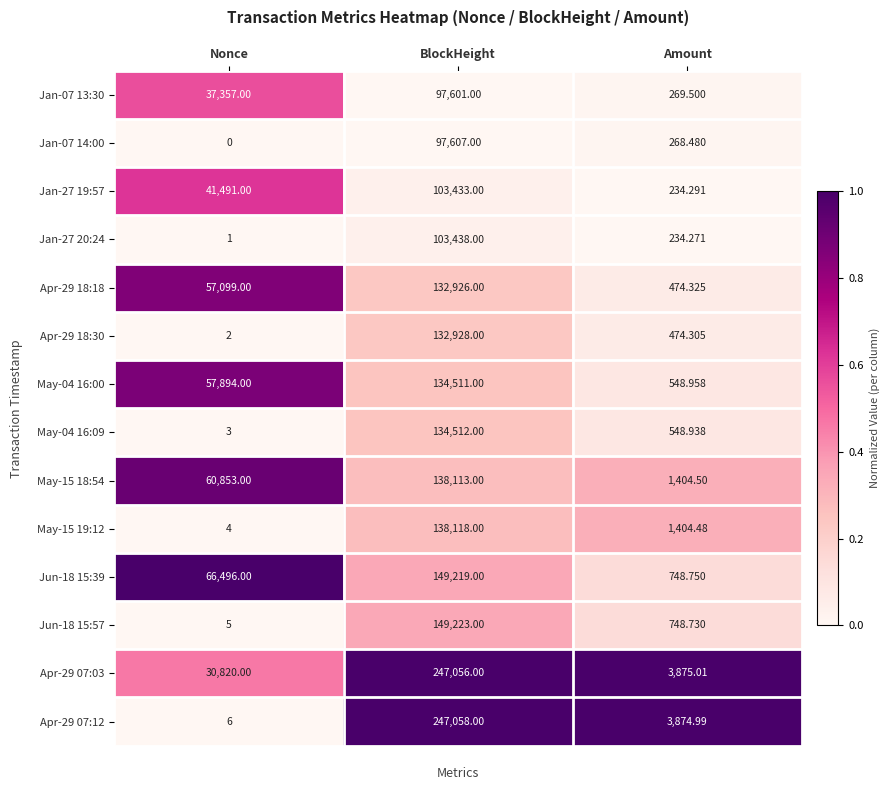

What is the total value across all series at BlockHeight?

2005743.0